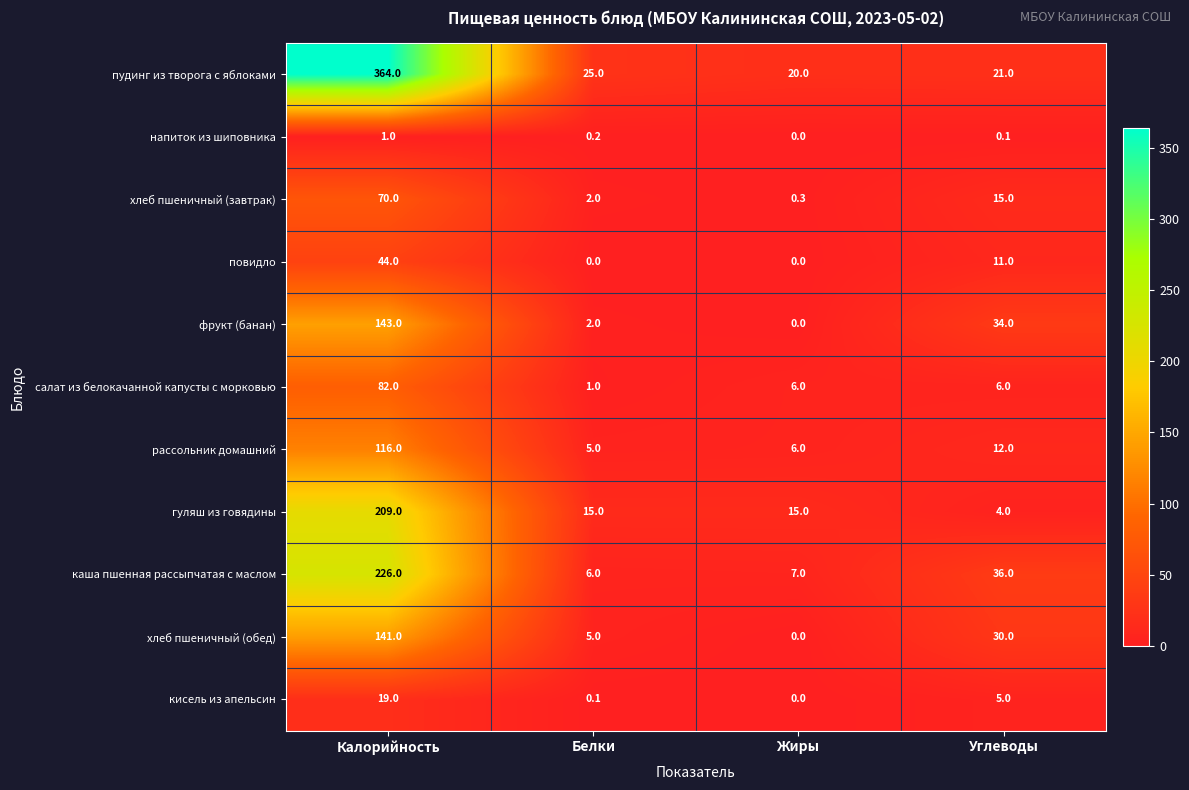

What is the maximum value for пудинг из творога с яблоками?

364.0